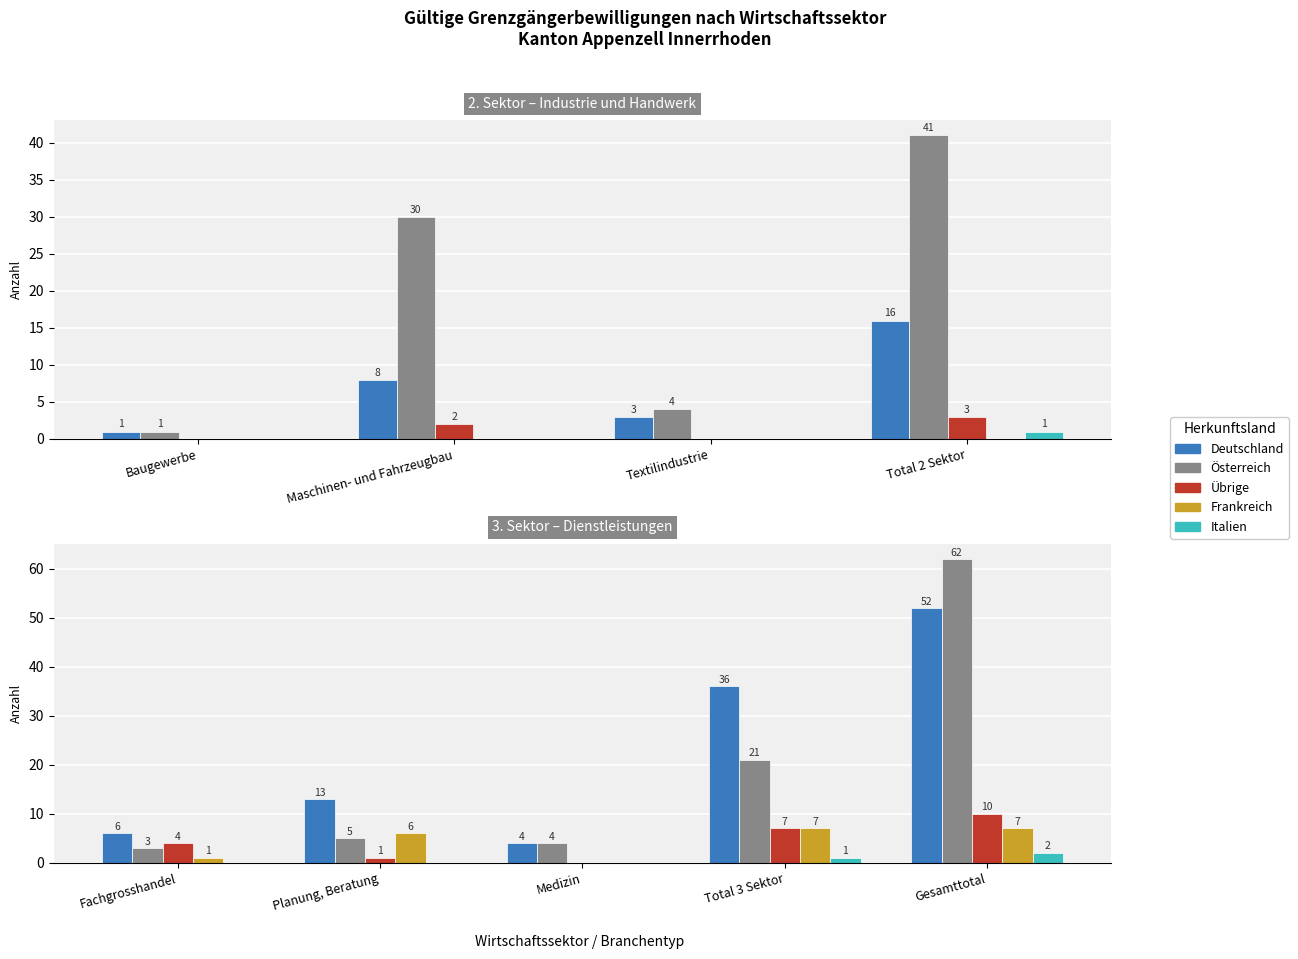

Is it true that Österreich equals 7 at Planung, Beratung?

False